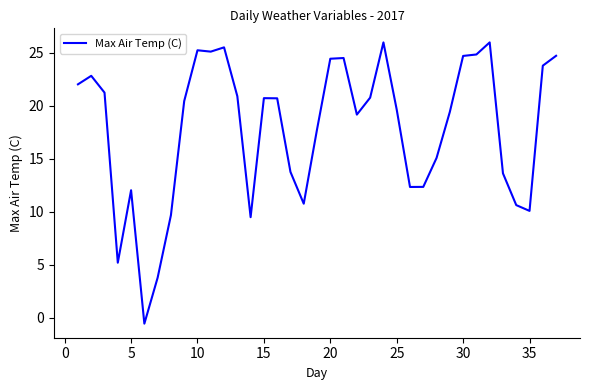

What is the greatest value displayed?

26.0